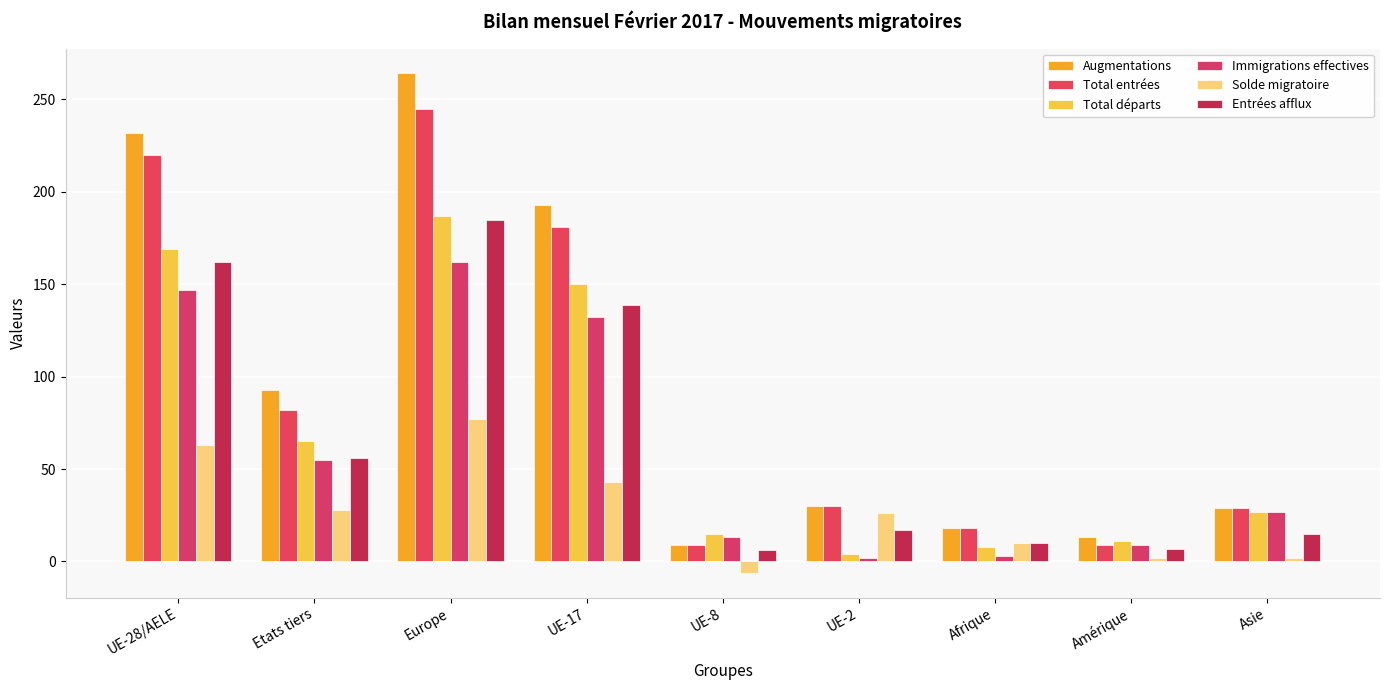

Count the number of data series in this chart.

6